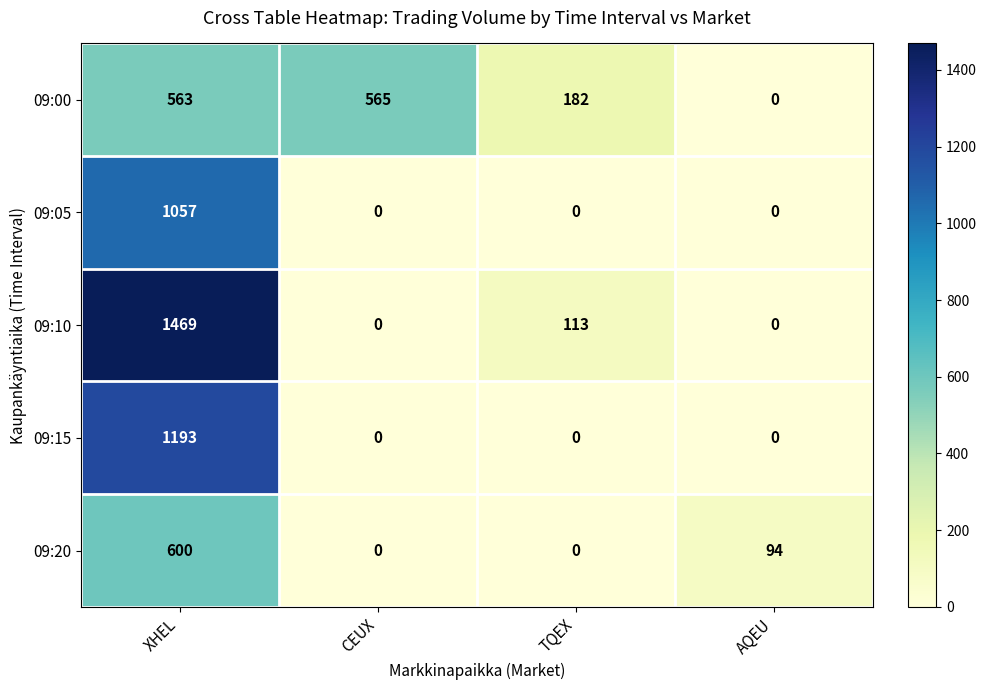

Between XHEL and CEUX, which series saw the biggest shift?

09:10